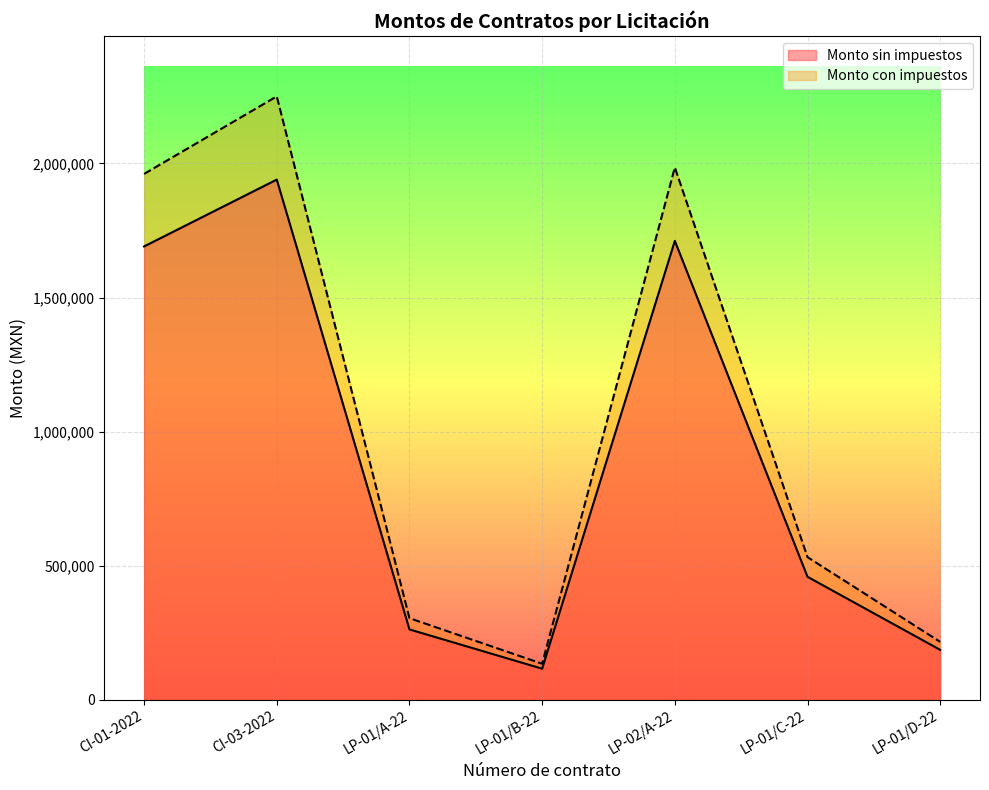

How many interior local peaks does the Monto con impuestos series have?

2